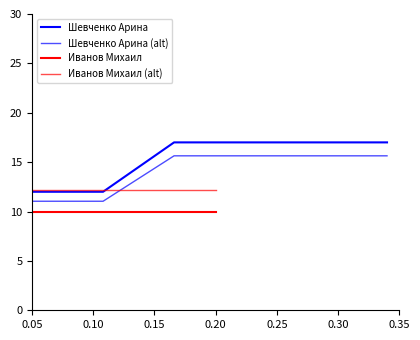

What is the difference between the second highest and second lowest values in the Шевченко Арина (alt) series?

4.6